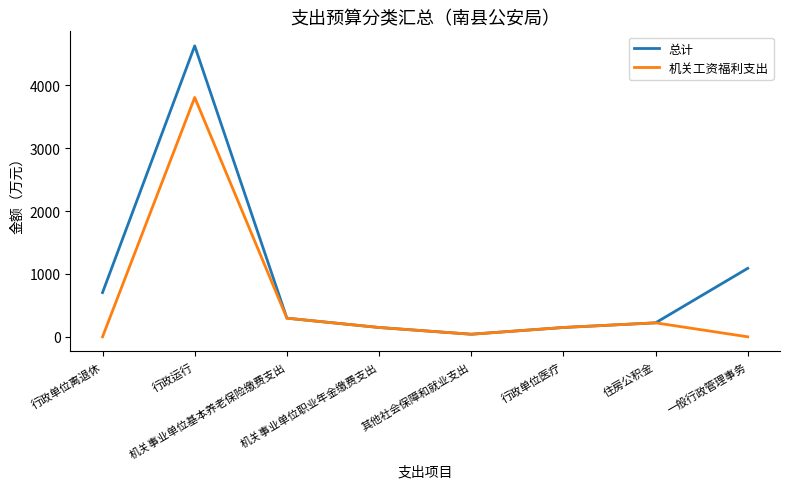

Is this an area chart (filled region under the line)?

No